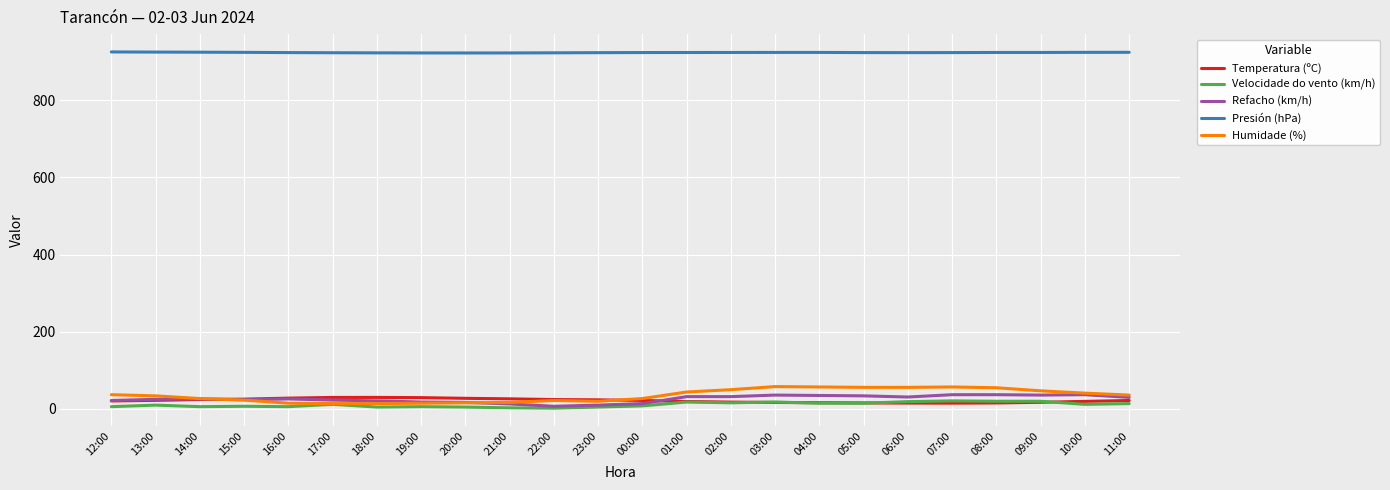

What position from the right is 17:00?

19